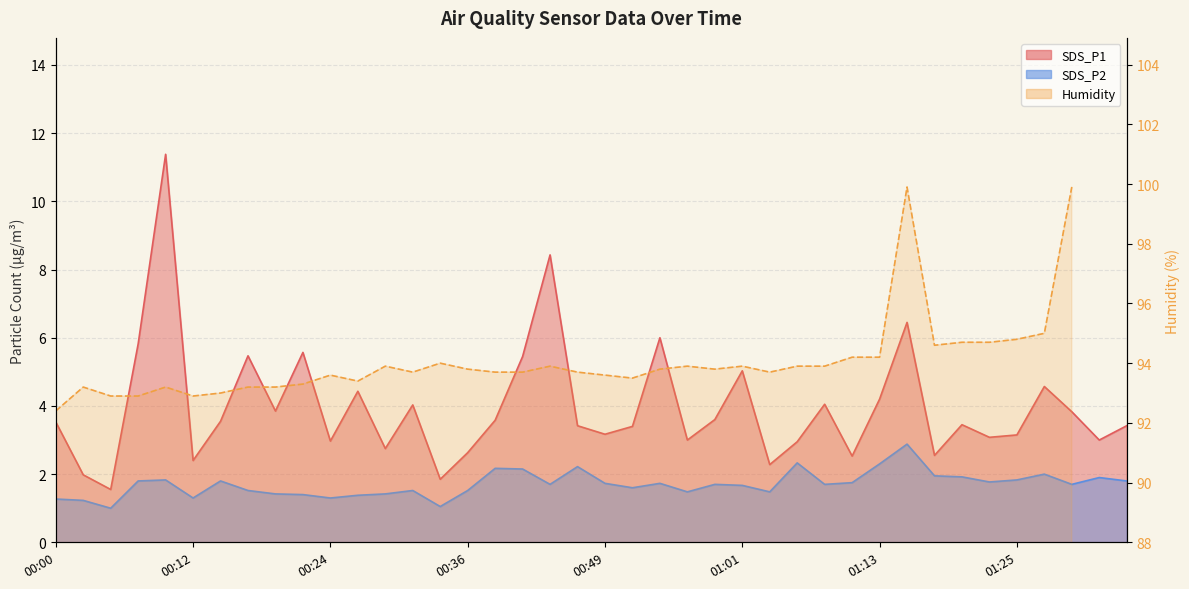

Is the value of SDS_P2 at 01:18 greater than the value of SDS_P1 at 01:01?

No